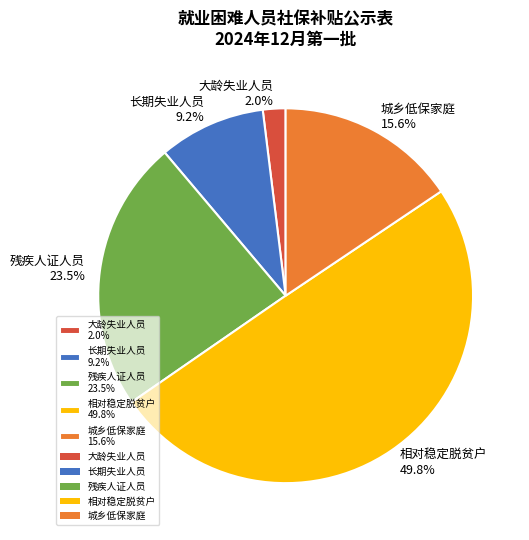

Which category has the biggest portion of the pie?

相对稳定脱贫户 49.8%